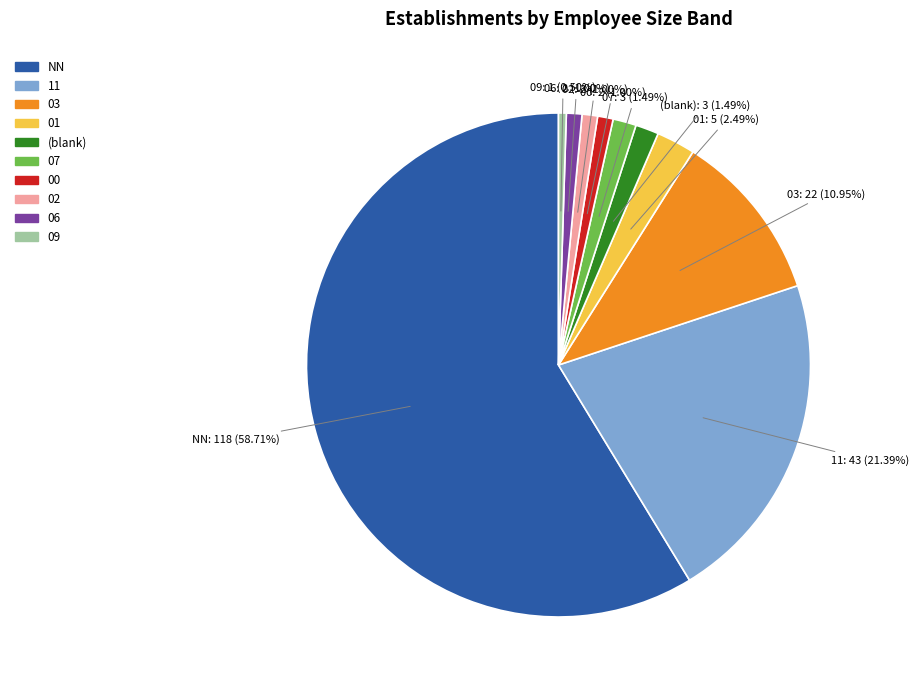

Is there any slice that represents more than half of the pie?

Yes